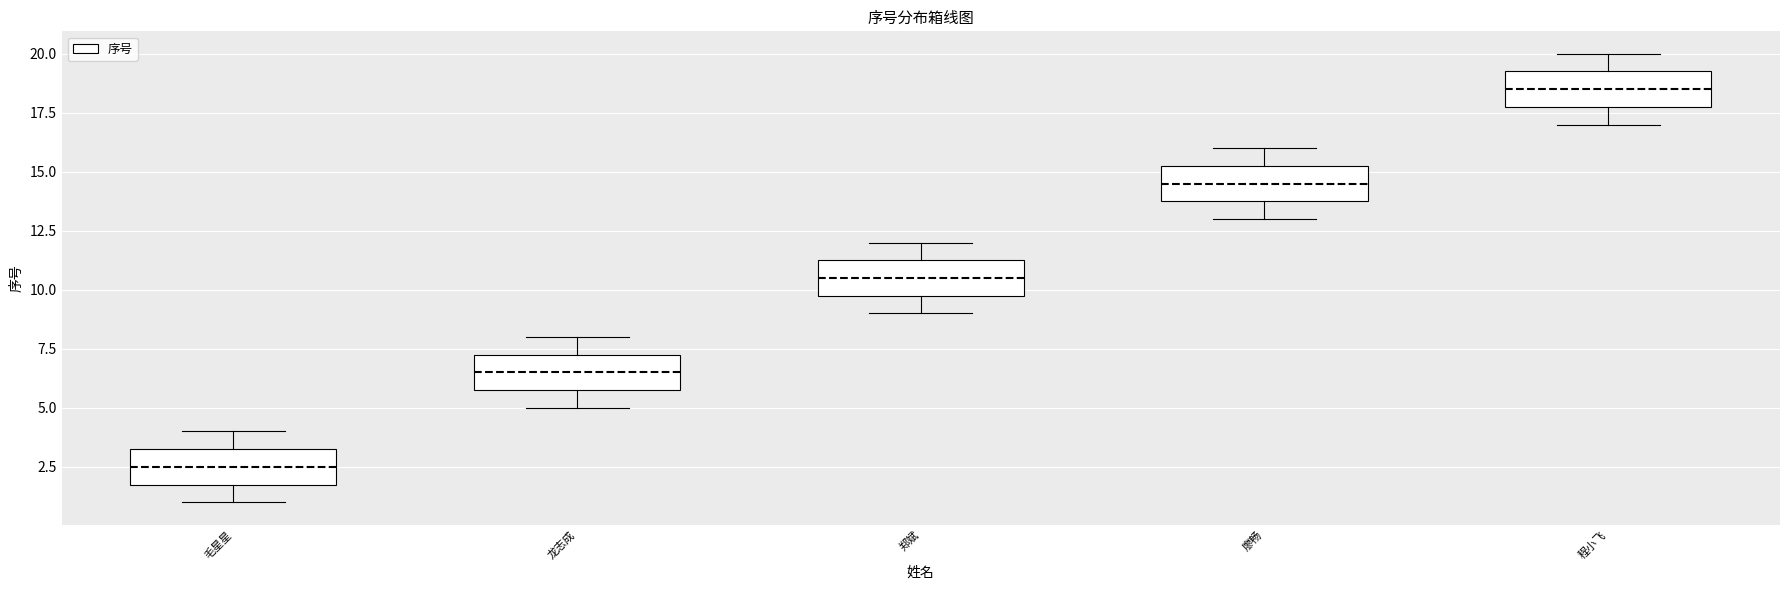

Reading left to right, transcribe this box plot: for each box, give where its median line is, the range the box spans, and where its two whiskers end, as read against the y-axis. The values are not printed on the chart, so give them approximately, as read against the axis.

毛星星: median 2.5, box 2.0 to 3.5, whiskers 1.0 to 4.0
龙志成: median 6.5, box 6.0 to 7.5, whiskers 5.0 to 8.0
郑斌: median 10.5, box 10.0 to 11.5, whiskers 9.0 to 12.0
廖畅: median 14.5, box 14.0 to 15.5, whiskers 13.0 to 16.0
程小飞: median 18.5, box 18.0 to 19.5, whiskers 17.0 to 20.0